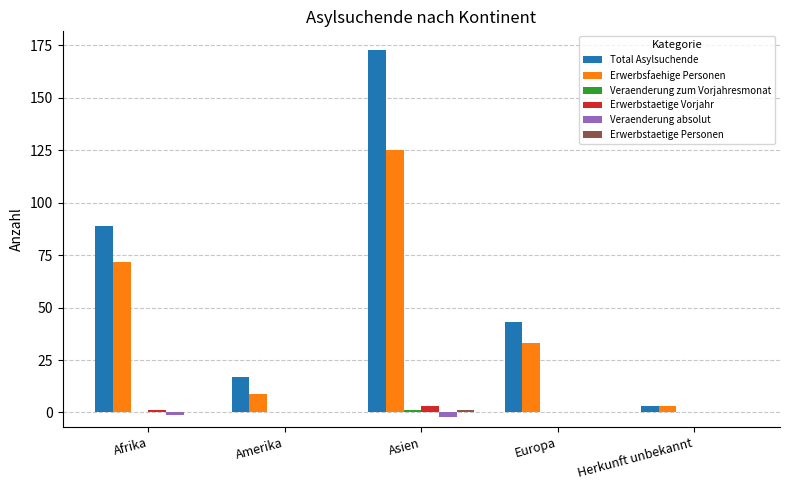

What is the sum of all Erwerbsfaehige Personen values?

242